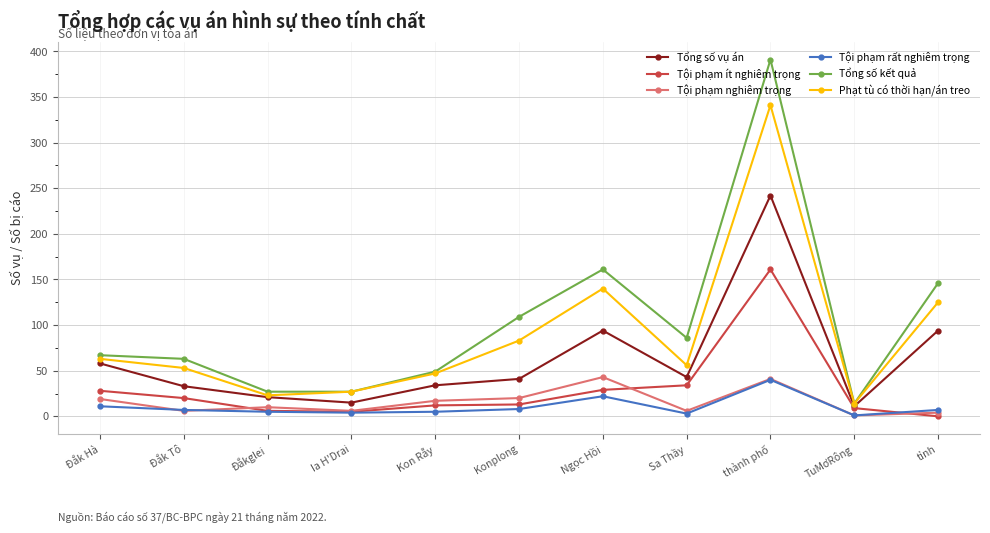

At which label does Tội phạm ít nghiêm trọng first exceed 13?

Đắk Hà